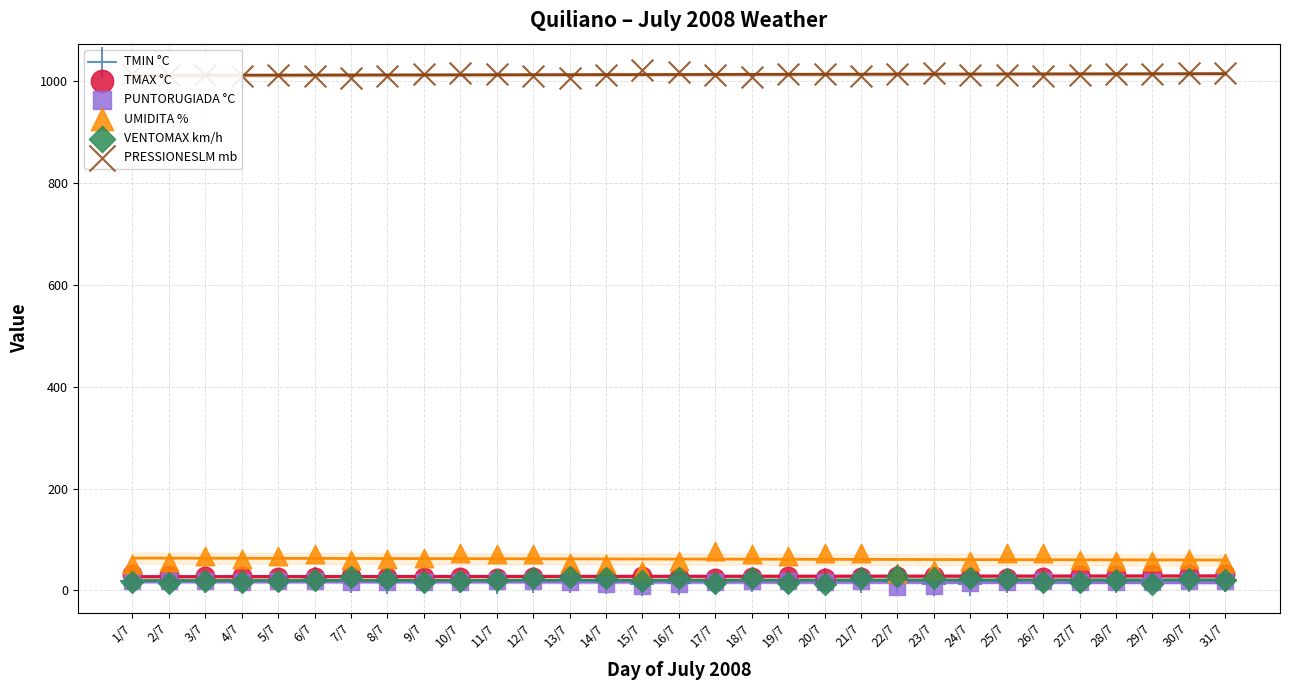

Which series reaches the minimum Y coordinate?

PUNTORUGIADA °C